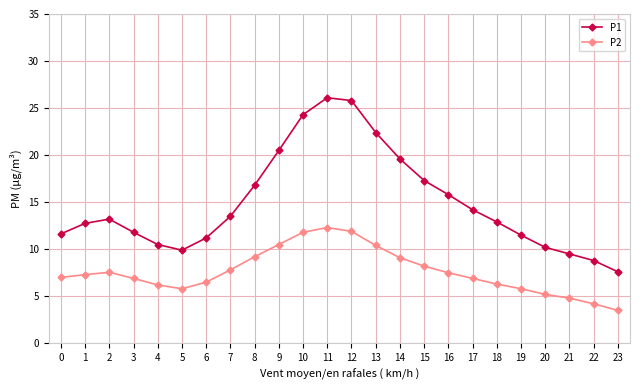

At which category does P2 reach its first local valley?

5